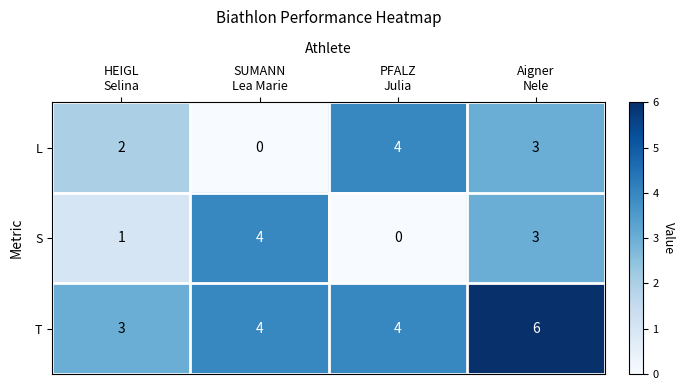

What is the maximum value shown in the chart?

6